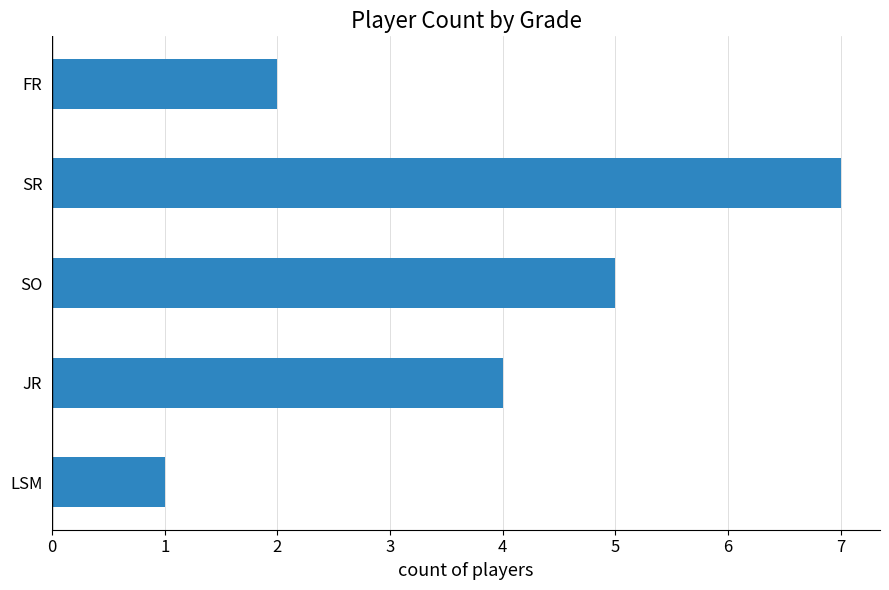

What is the greatest value displayed?

7